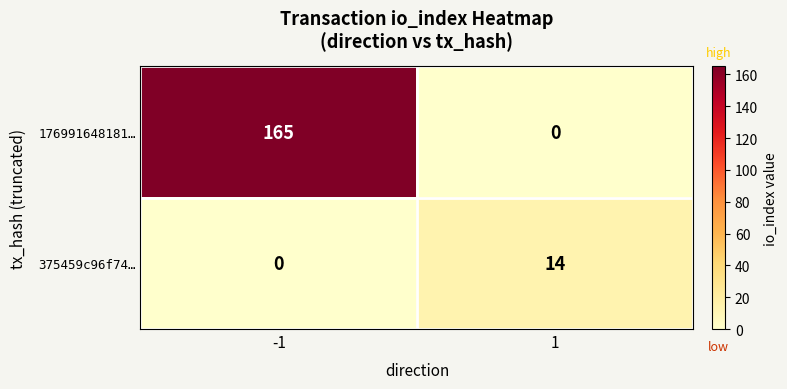

Reading right to left, what are all the values shown in this chart?

176991648181…: 1=0	-1=165
375459c96f74…: 1=14	-1=0